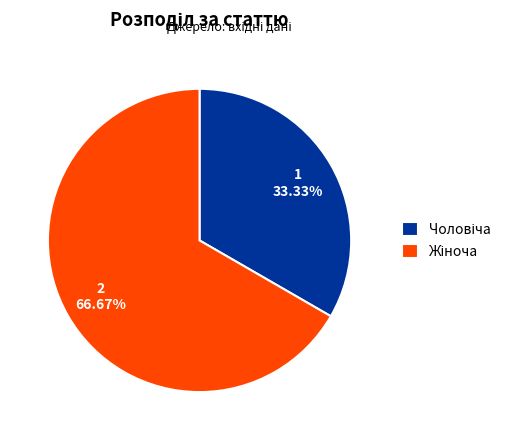

To the nearest percent, what portion does Чоловіча represent?

33%